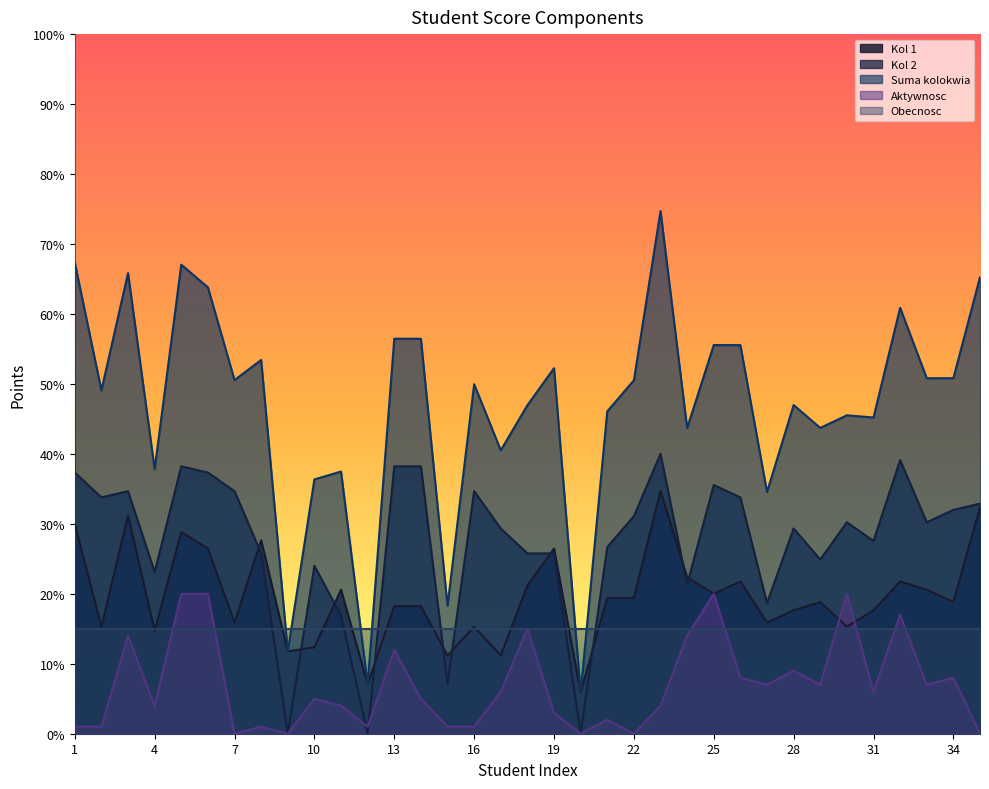

In Kol 1, how many points are higher than both neighbors (excluding endpoints)?

10